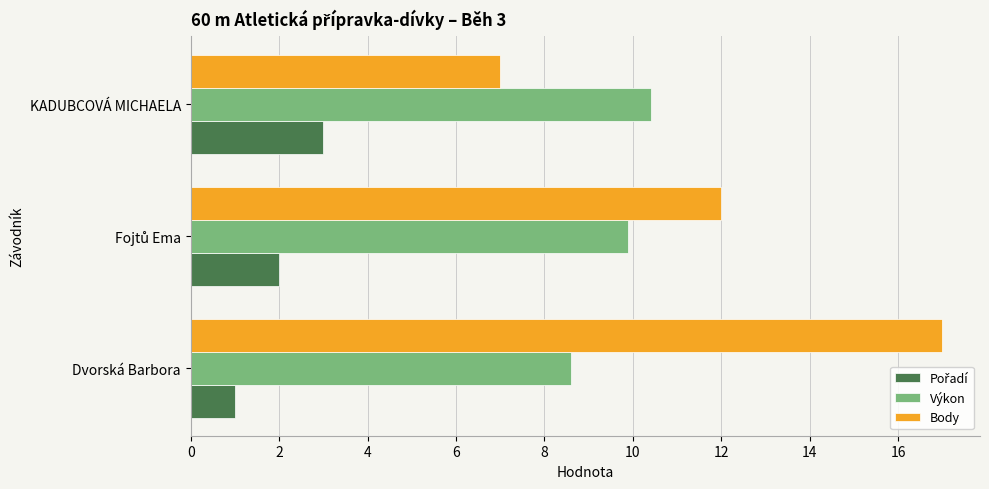

Which series has the widest spread of values?

Body